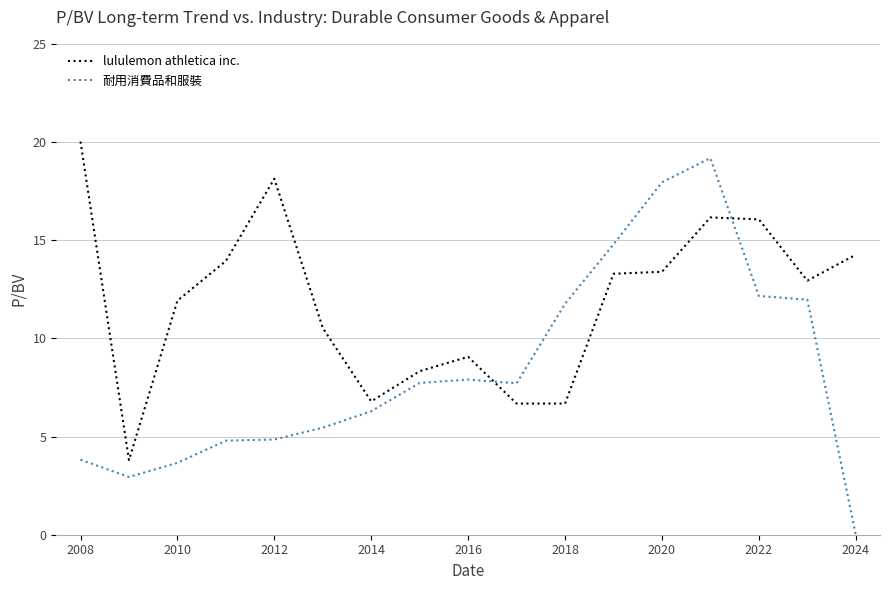

Which series has the largest total across all categories?

lululemon athletica inc.